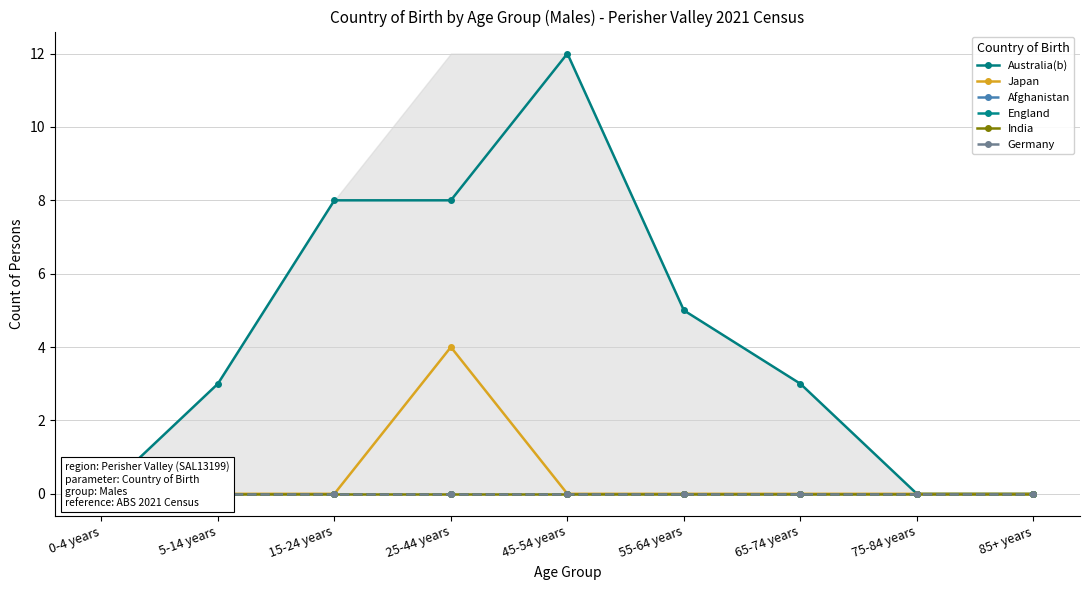

At how many categories does at least one series exceed 10?

1